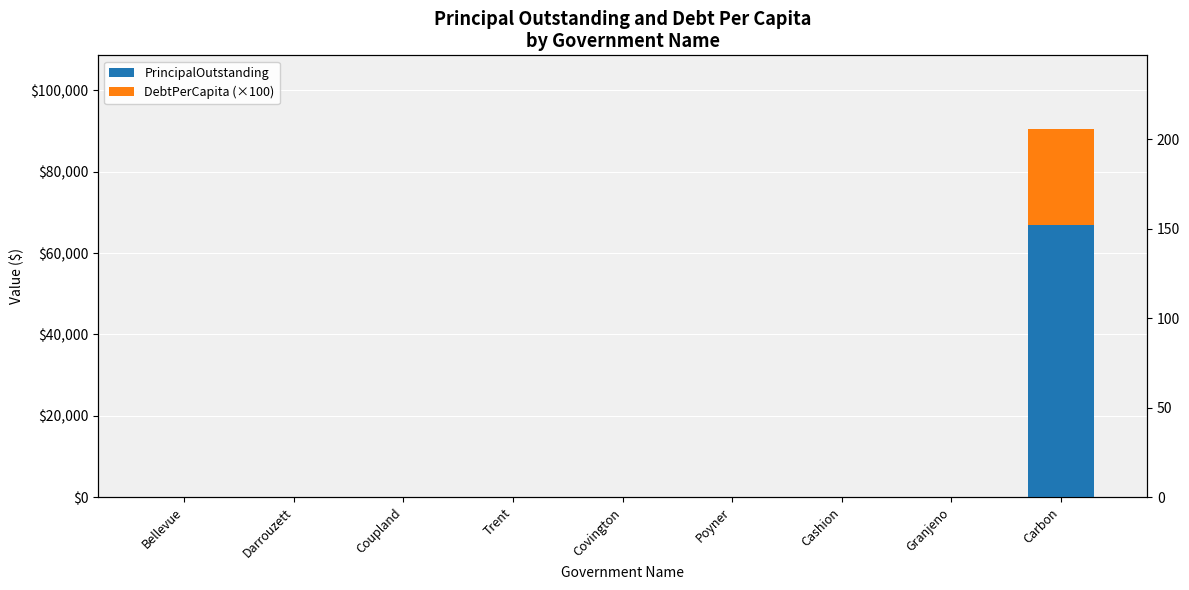

Where is DebtPerCapita nearest to the value 117?

Bellevue